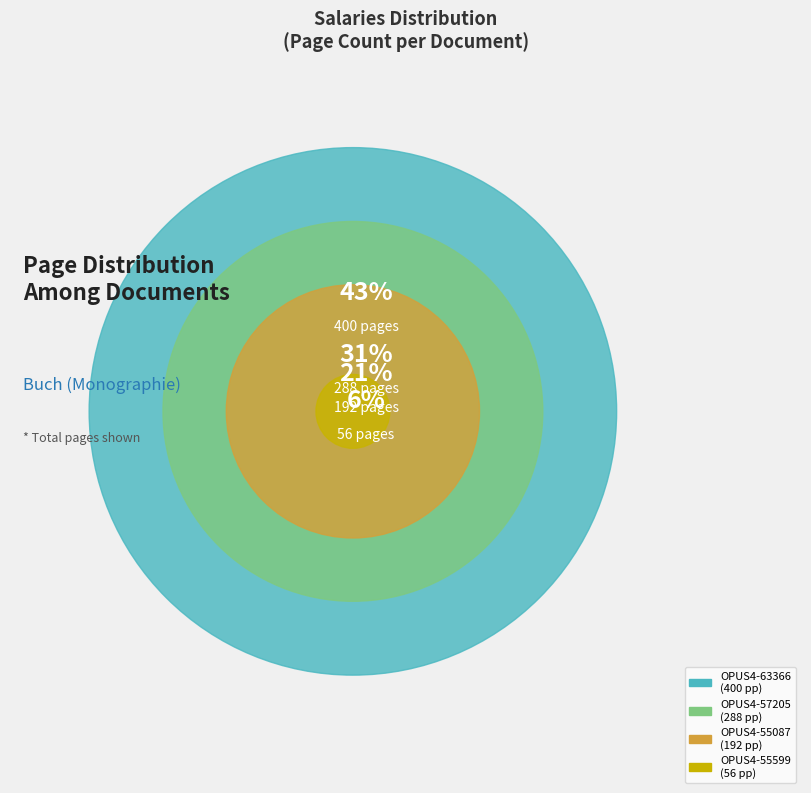

Count the number of slices in the pie.

4